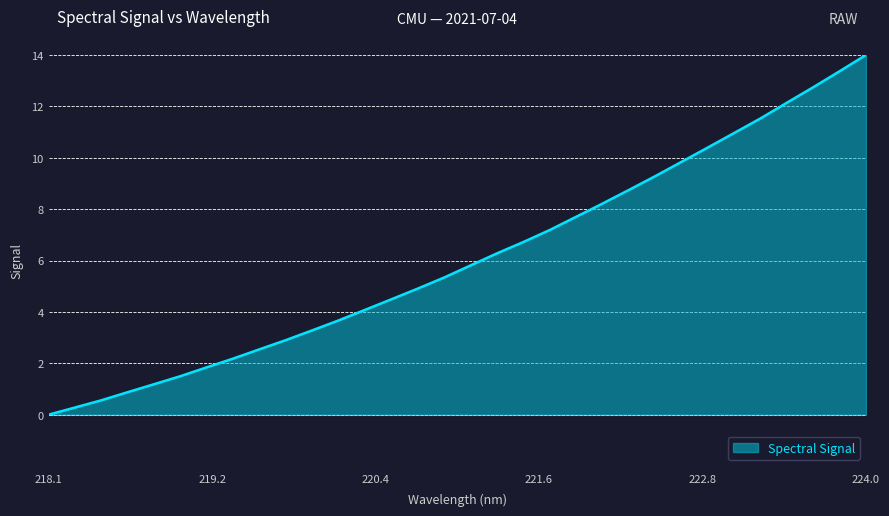

What is the maximum value shown in the chart?

14.0